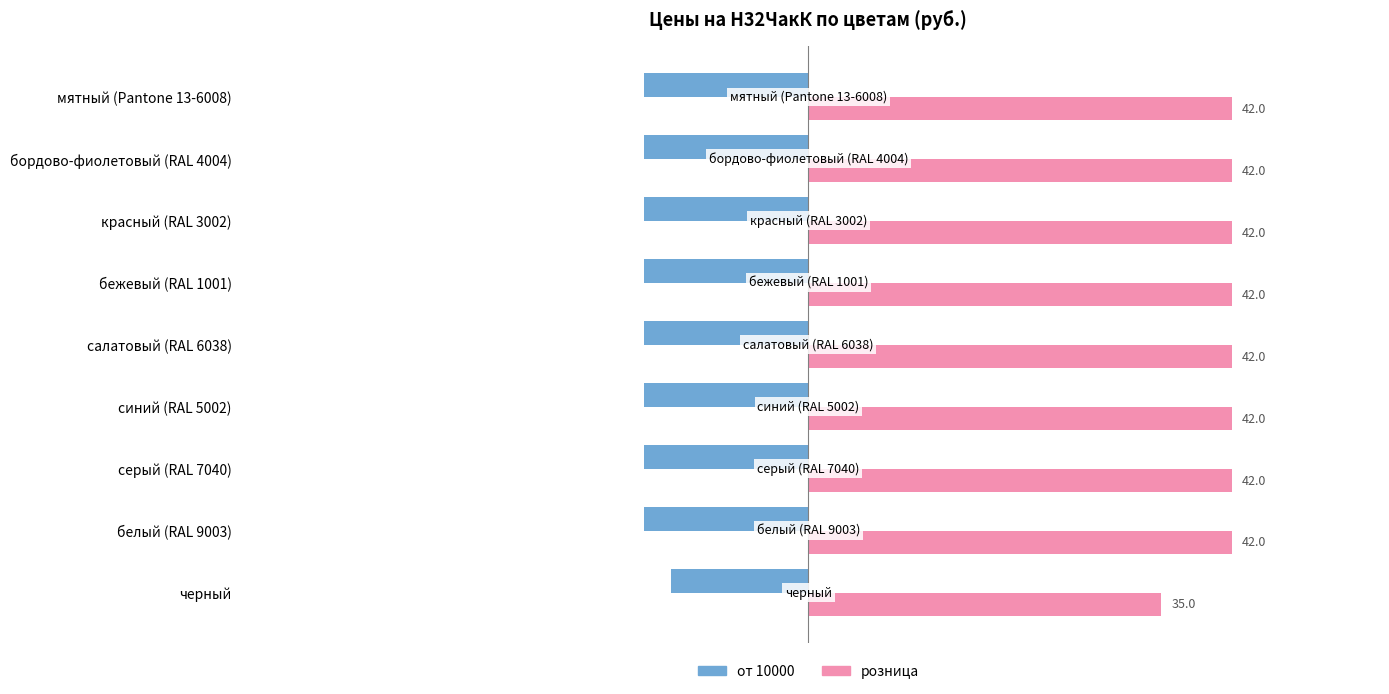

Where is от 10000 nearest to the value -14?

черный